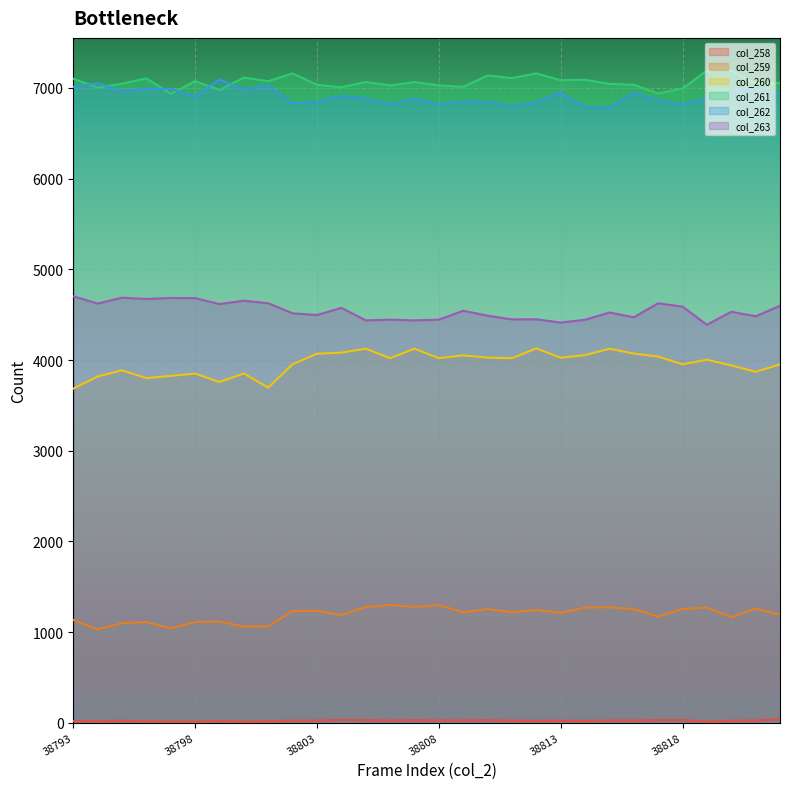

True or false: col_263 has more than 0 interior local peaks.

True